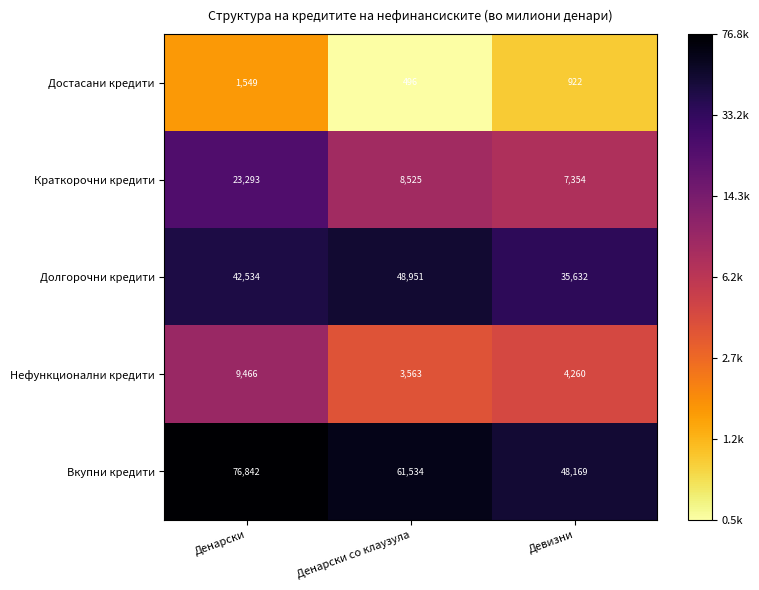

The Краткорочни кредити series shows 23293 at Денарски. True or false?

True